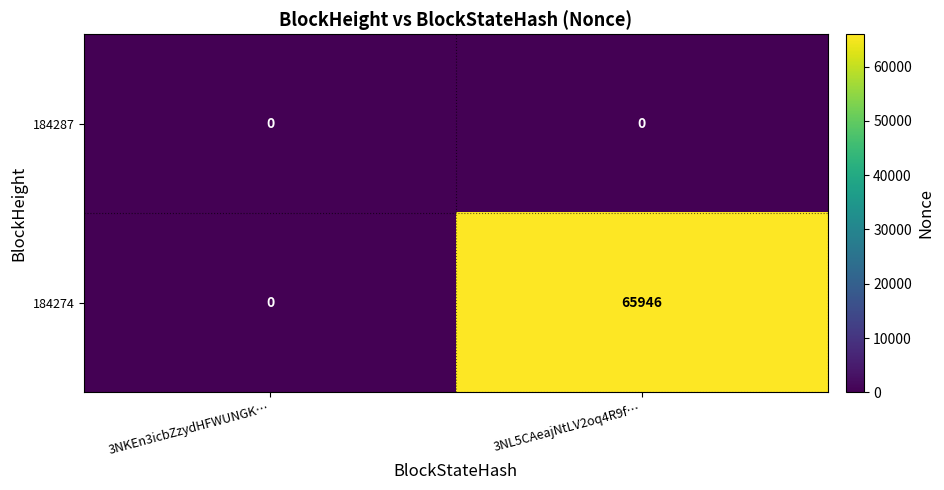

What is the average value of the 184274 series?

32973